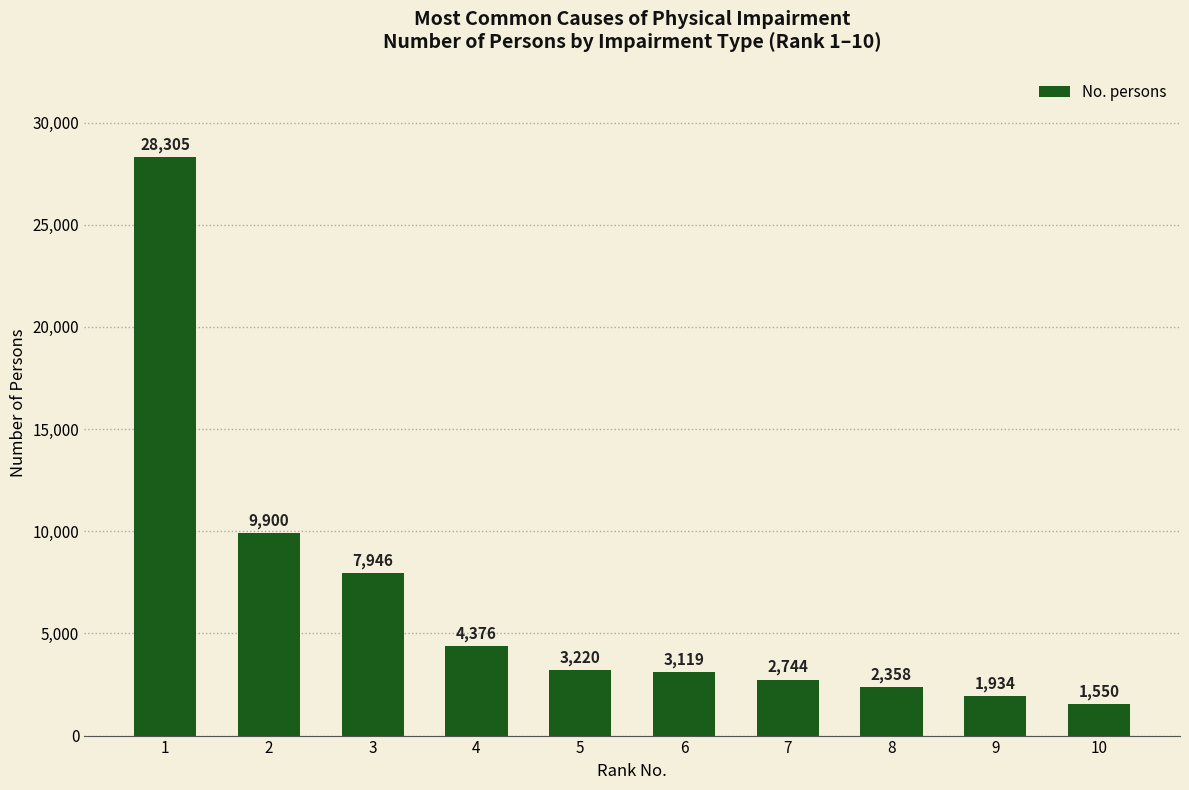

The chart shows a value of 2632 at 10. True or false?

False